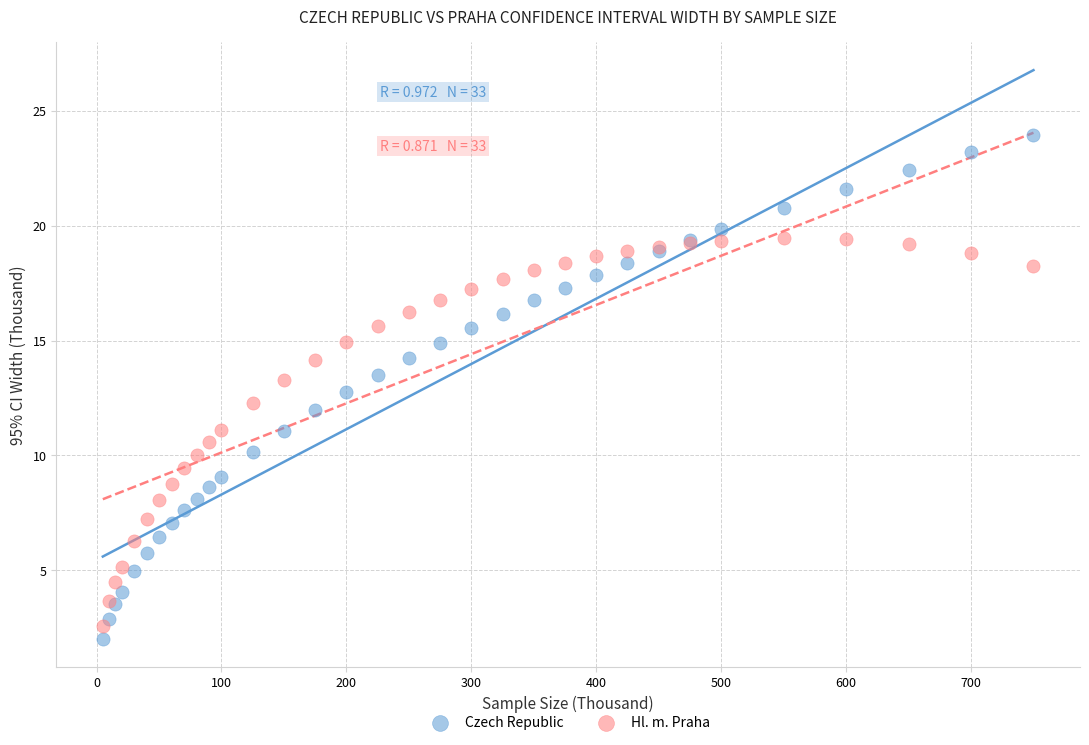

Which series has the largest Y range (max minus min)?

Czech Republic